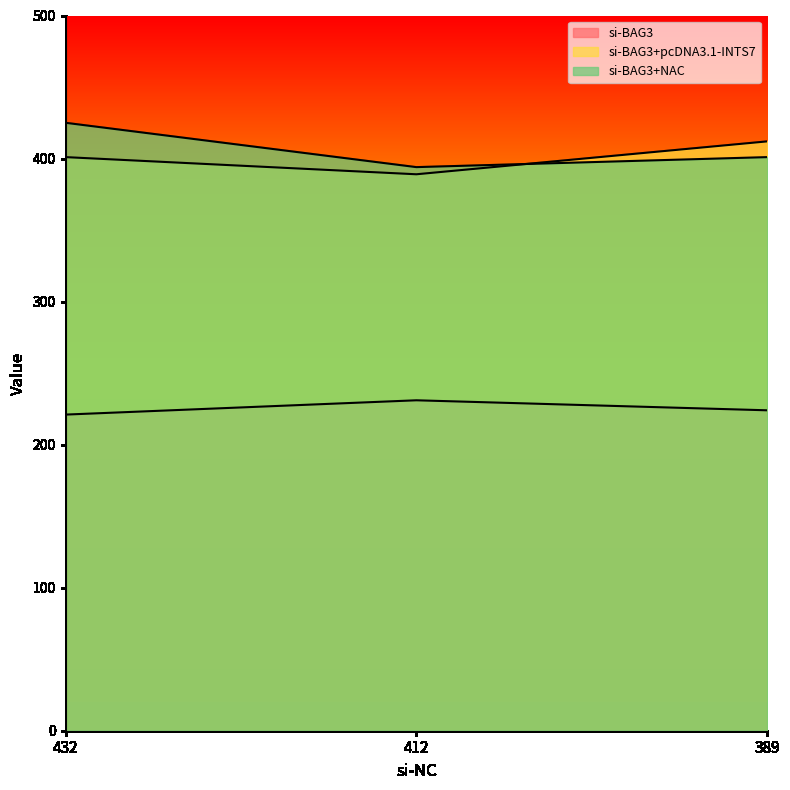

What is the total value across all series at 432?

1047